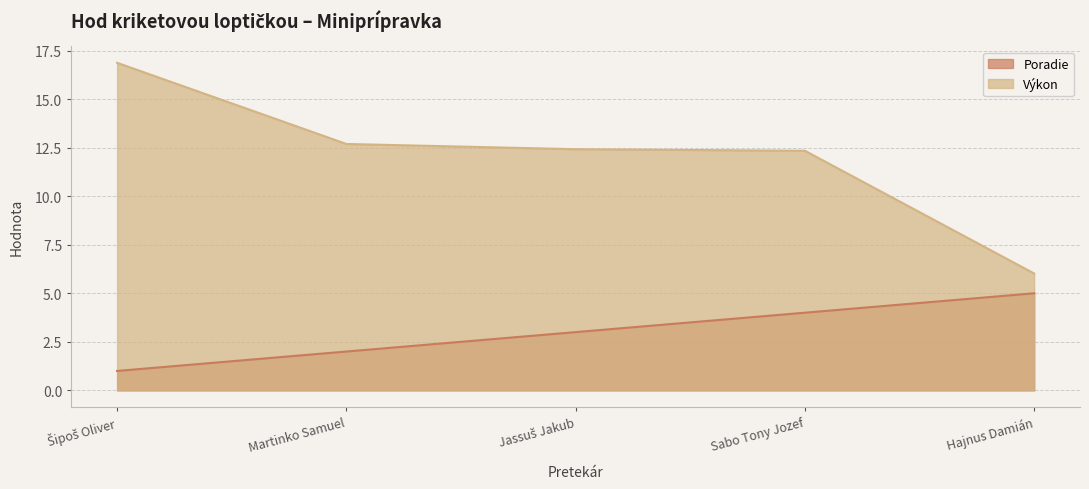

Which series has the largest total across all categories?

Výkon